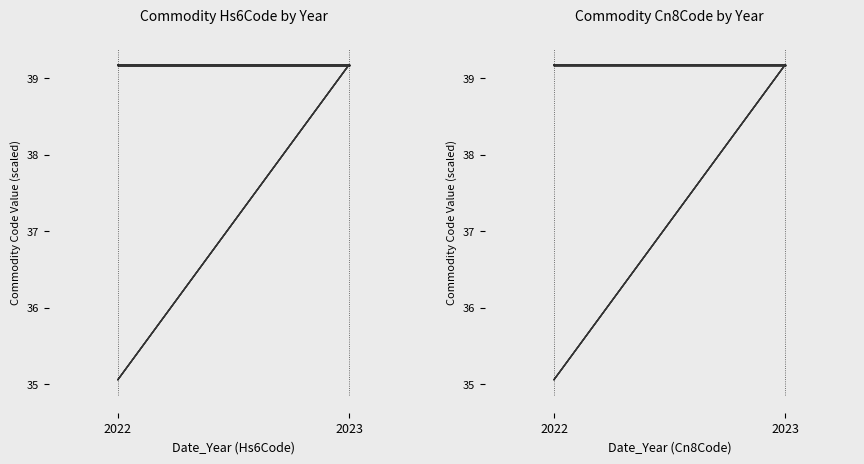

How many lines are shown in the chart?

2